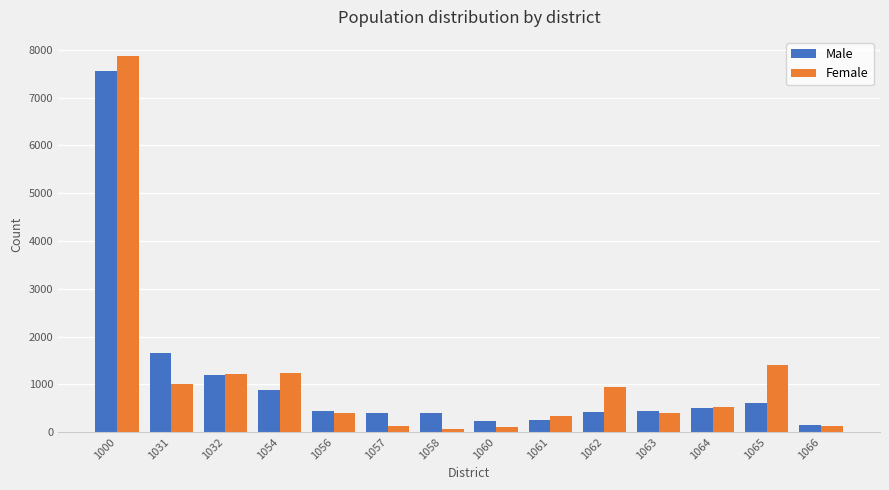

Between 1031 and 1062, which series saw the biggest shift?

Male